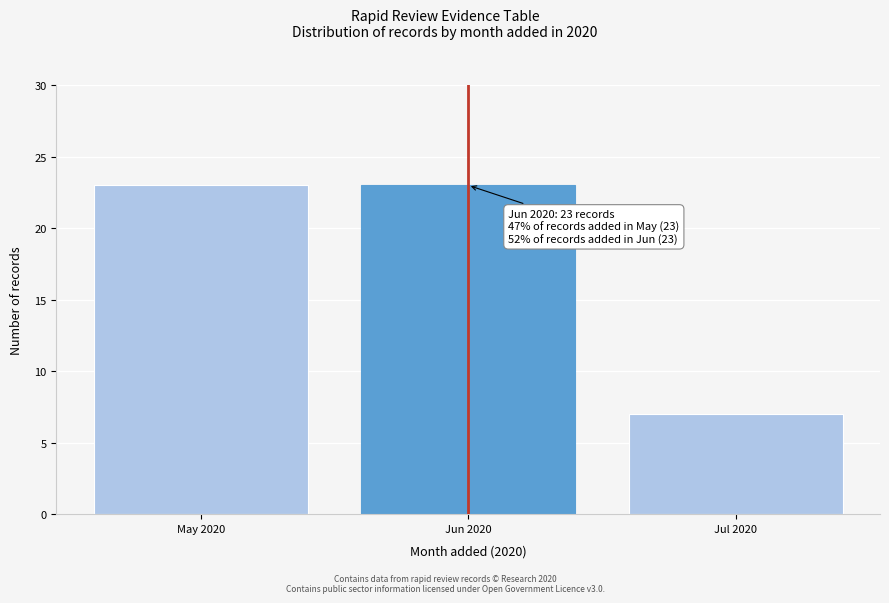

Reading left to right, list all the values displayed in this chart.

23	23	7